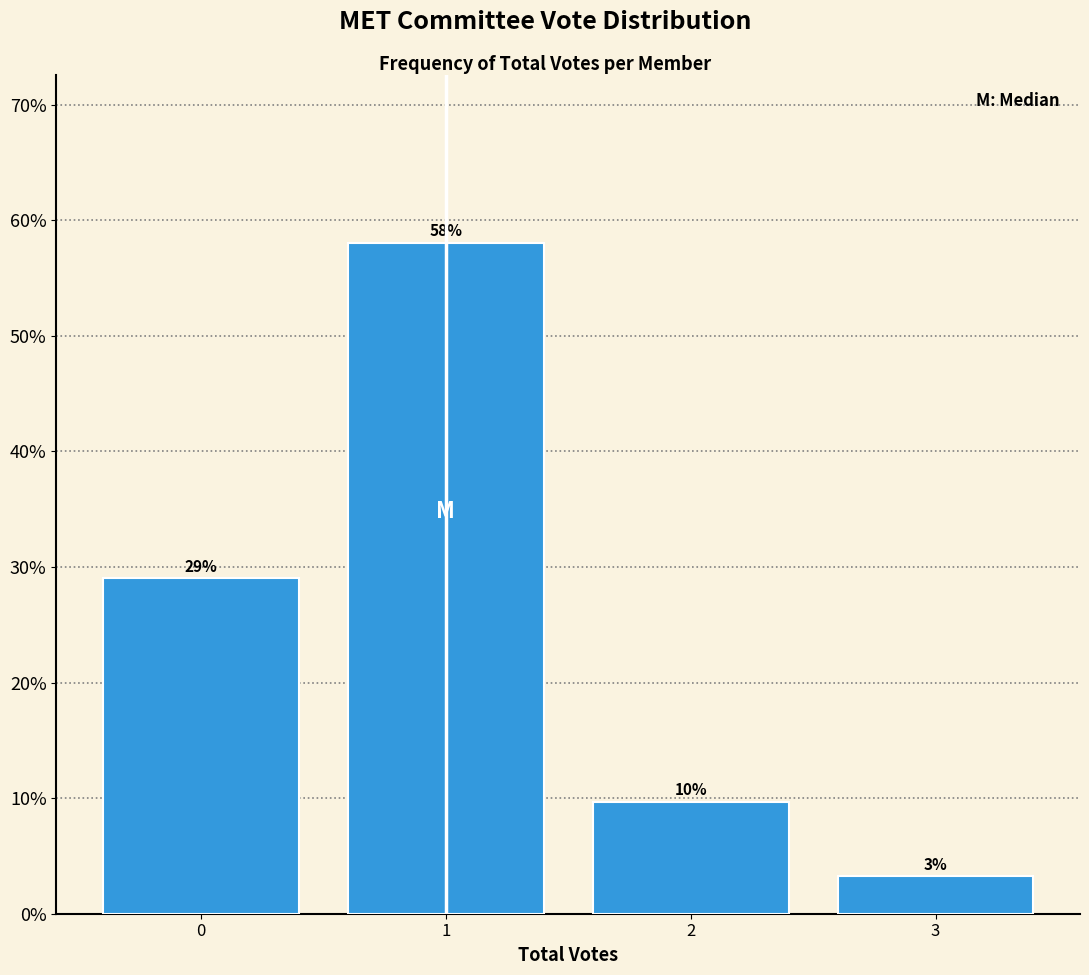

What value does the data have at 2?

9.7